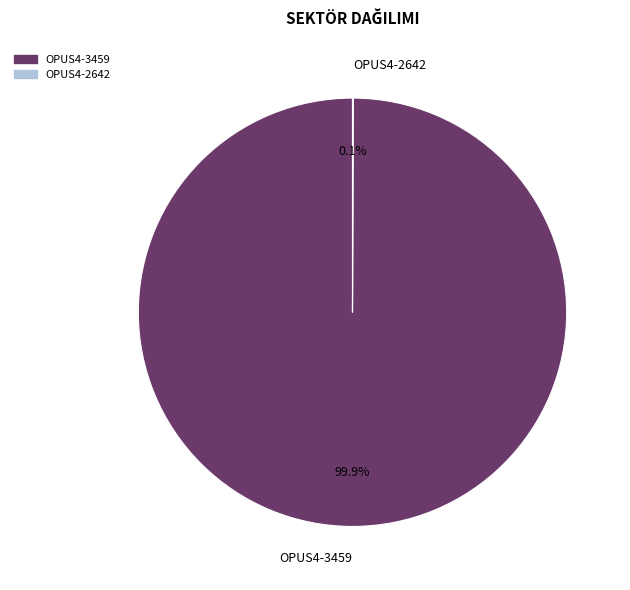

Which category has the biggest portion of the pie?

OPUS4-3459